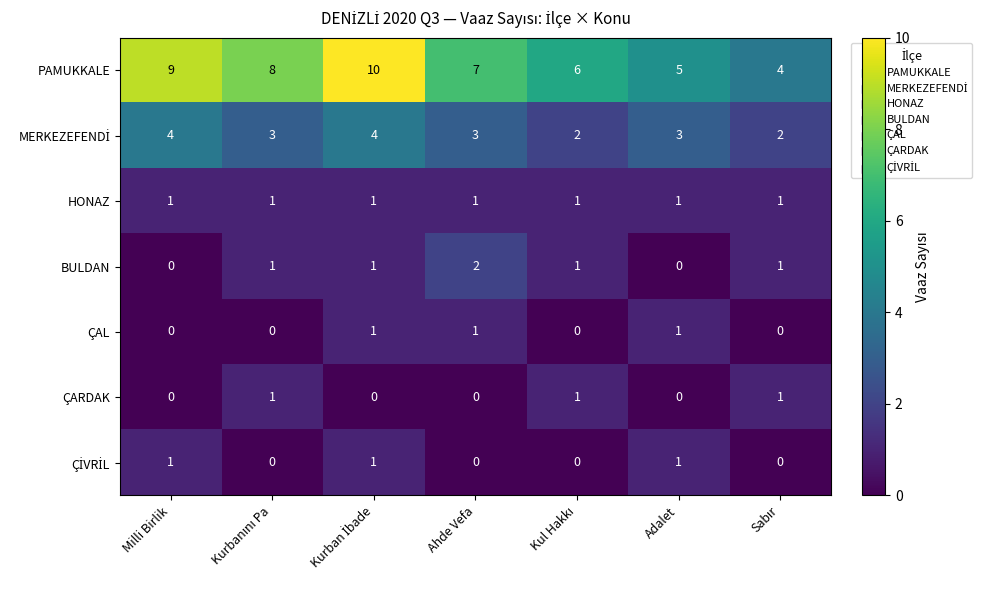

What is the difference between the second highest and second lowest values in the PAMUKKALE series?

4